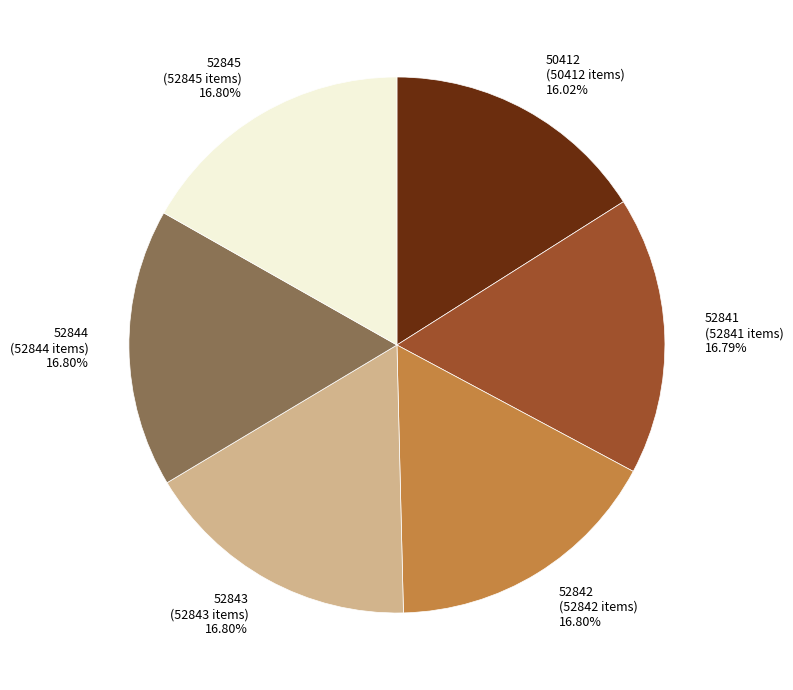

To the nearest percent, what is the difference between the largest and smallest slice percentages?

1%